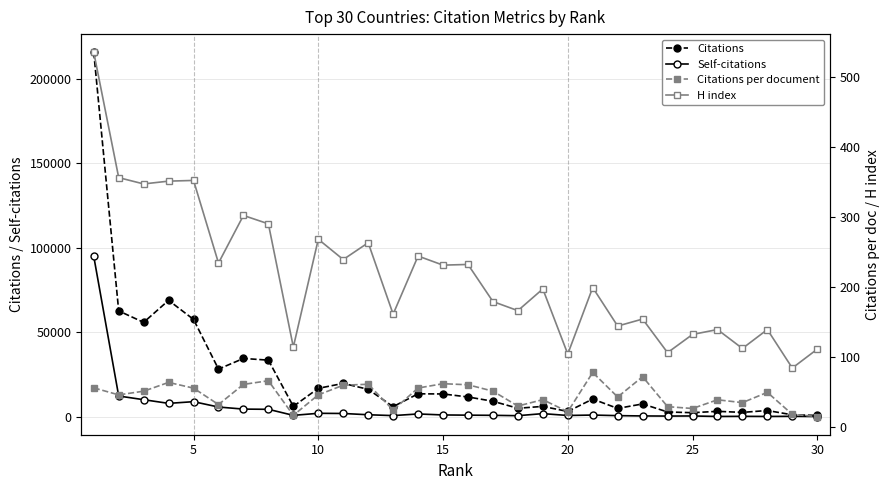

What is the spread (max minus min) of values at 13?

13532.5